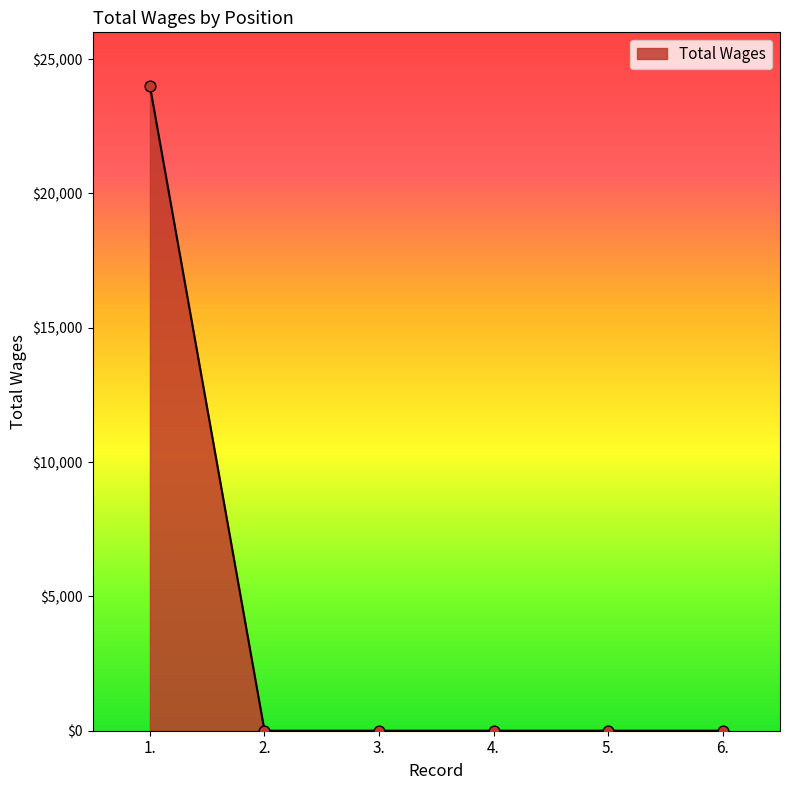

Between 1. and 3., which is larger?

1.